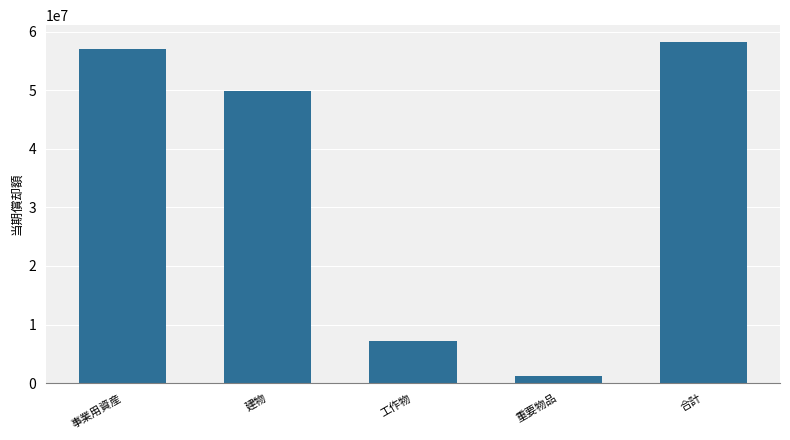

What value does the data have at 事業用資産?

57035038